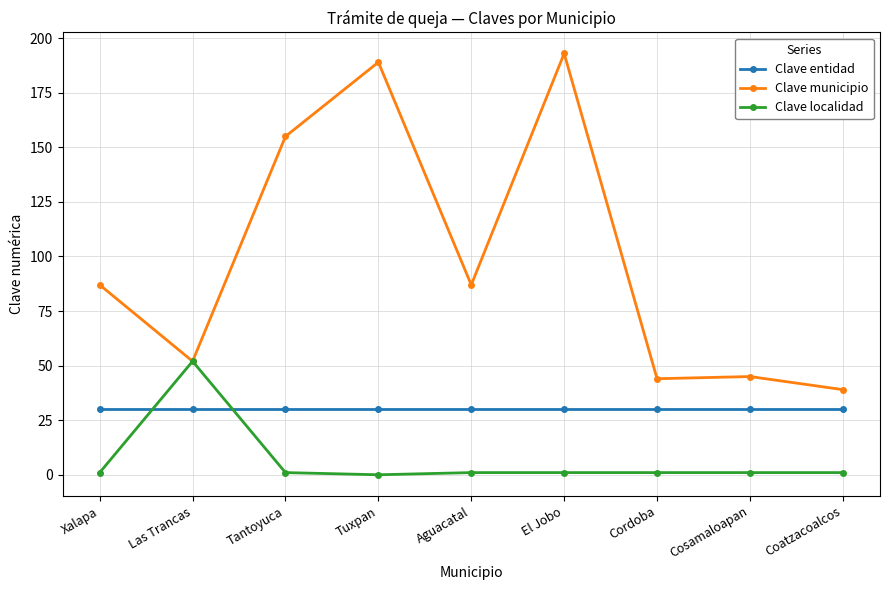

The Clave entidad series shows 30 at El Jobo. True or false?

True